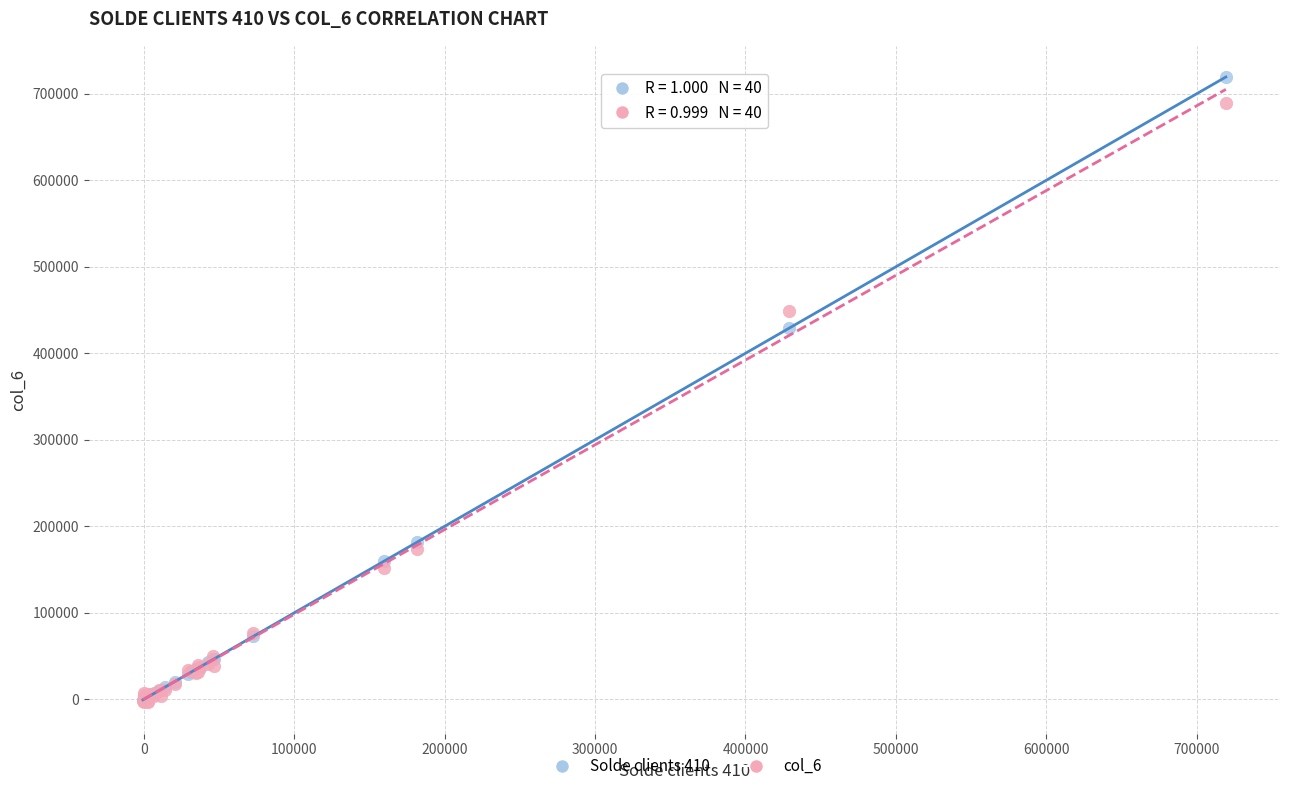

Across all series, what Y value is closest to 357966?

428977.5